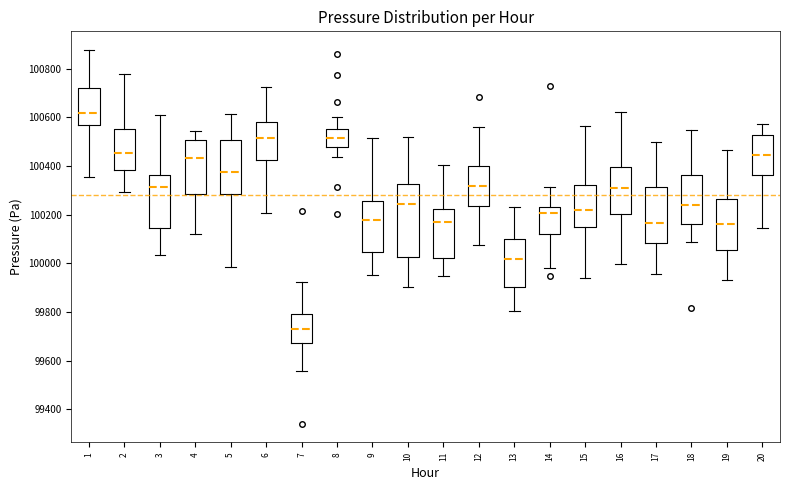

Which box is the tallest, from its lower edge to its upper edge?

10